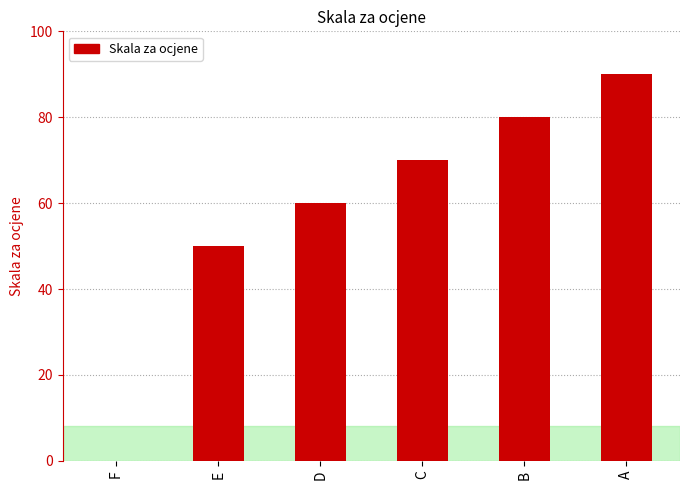

Does the chart contain stacked bars?

No